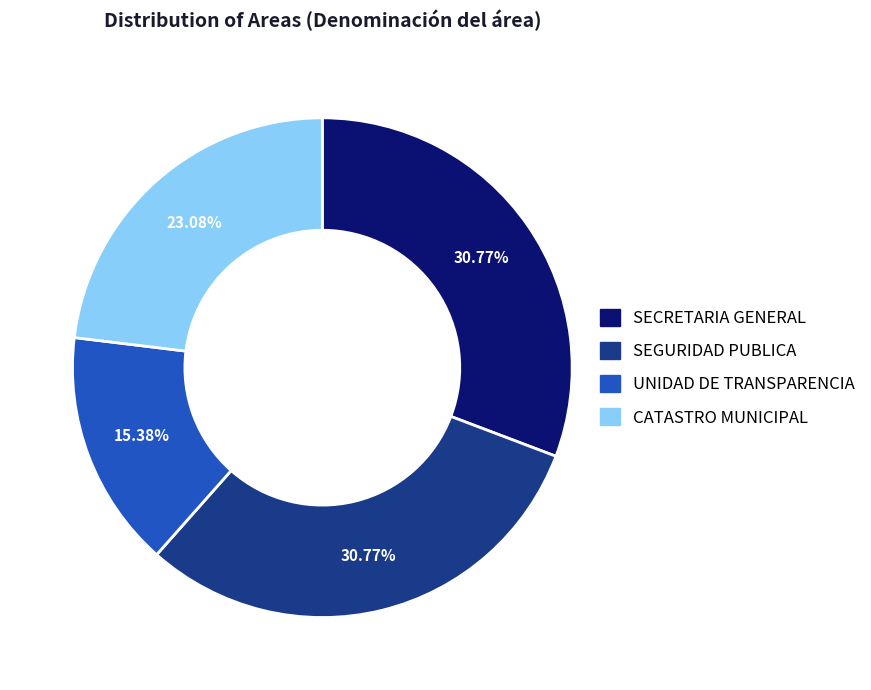

Is there a majority slice in this chart?

No